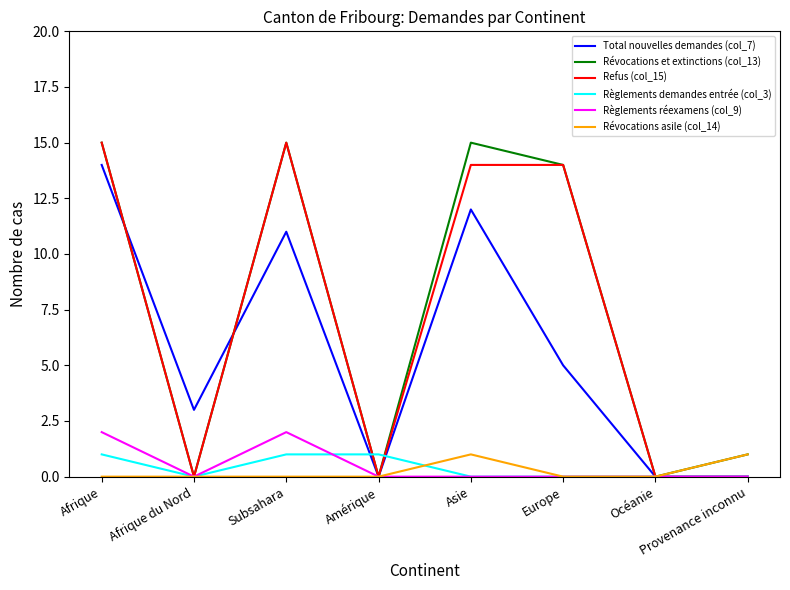

What position from the left is Océanie?

7